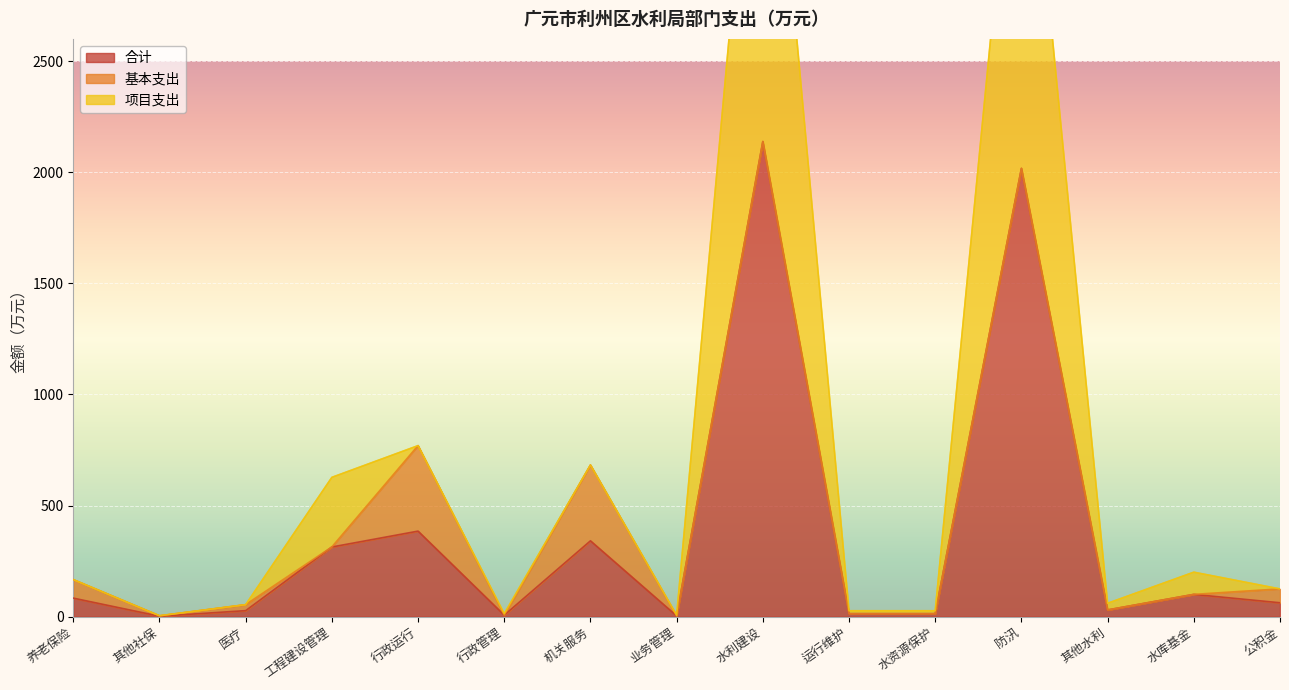

The value of 合计 at 公积金 is 62.3. True or false?

True